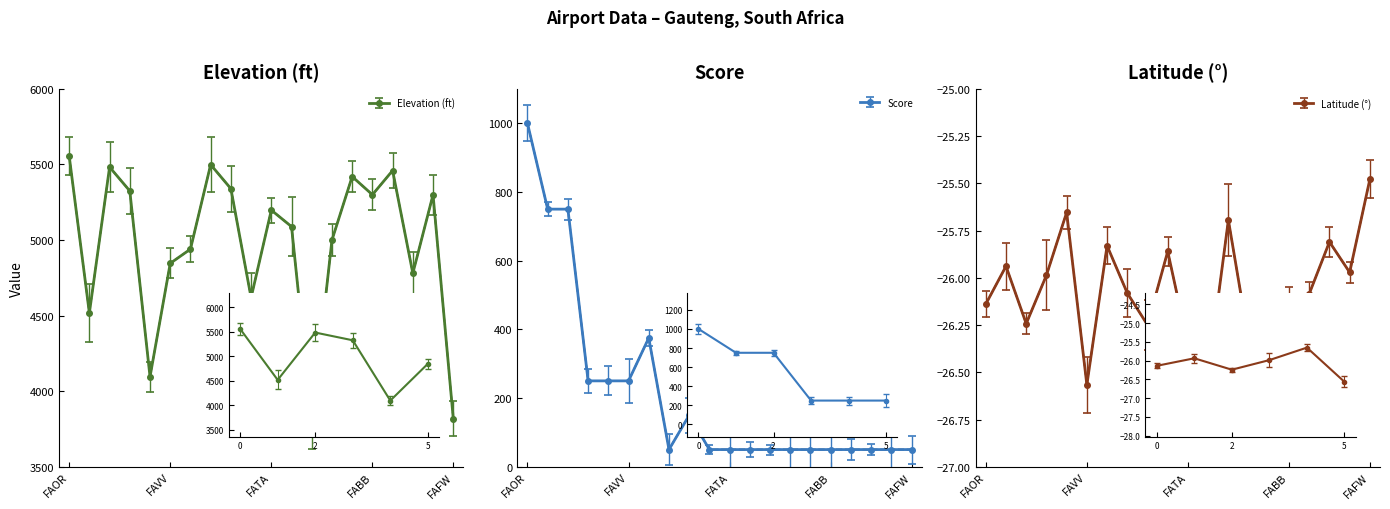

Is the value of latitude_deg at FAWK greater than the value of elevation_ft at FAGM?

No